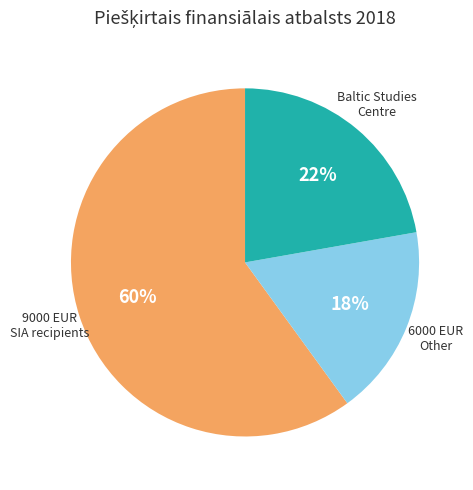

Count the number of slices in the pie.

3